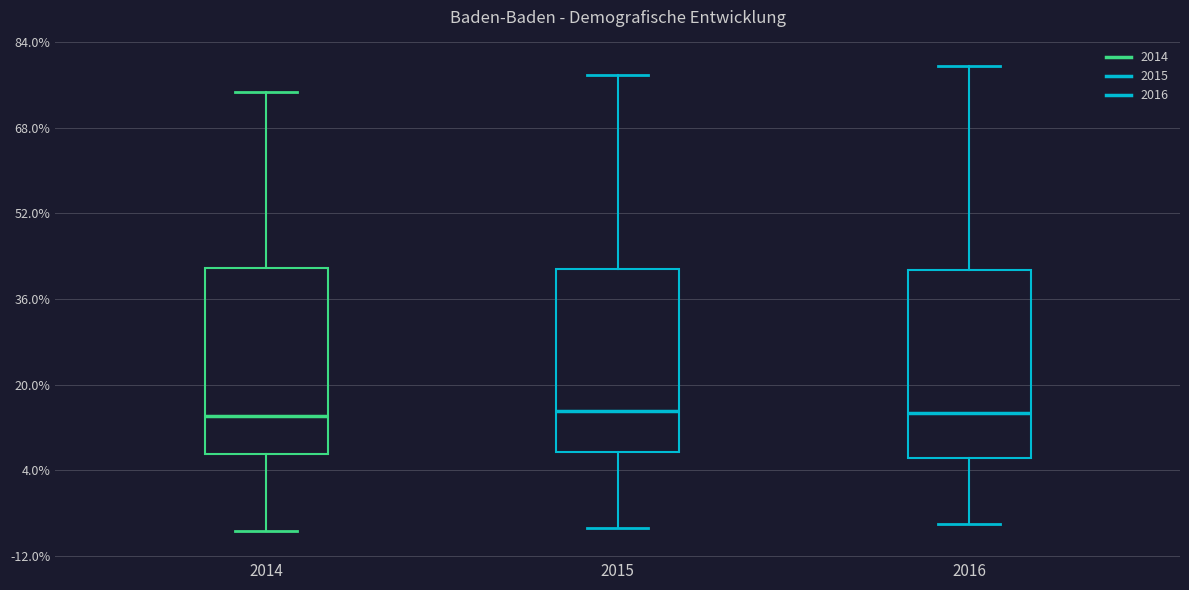

Reading left to right, read every box against the y-axis: the position of its median line, the range the box covers, and the ends of its whiskers. The values are not printed on the chart, so give them approximately, as read against the axis.

2014: median 14, box 8 to 42, whiskers -8 to 74
2015: median 16, box 8 to 42, whiskers -6 to 78
2016: median 14, box 6 to 42, whiskers -6 to 80